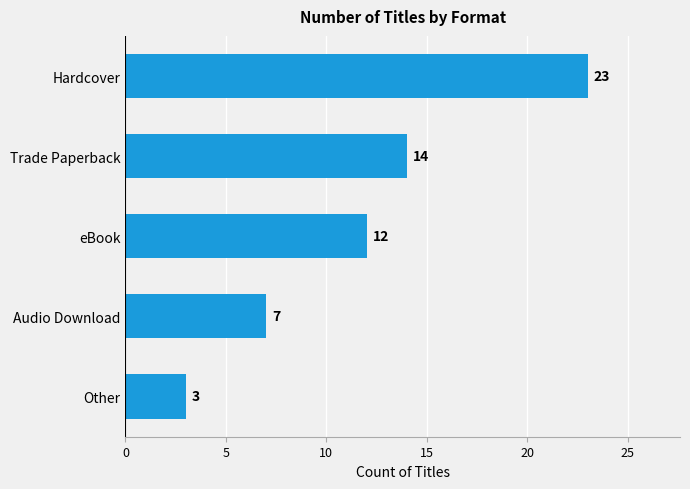

Rank the categories by value from lowest to highest.

Other, Audio Download, eBook, Trade Paperback, Hardcover